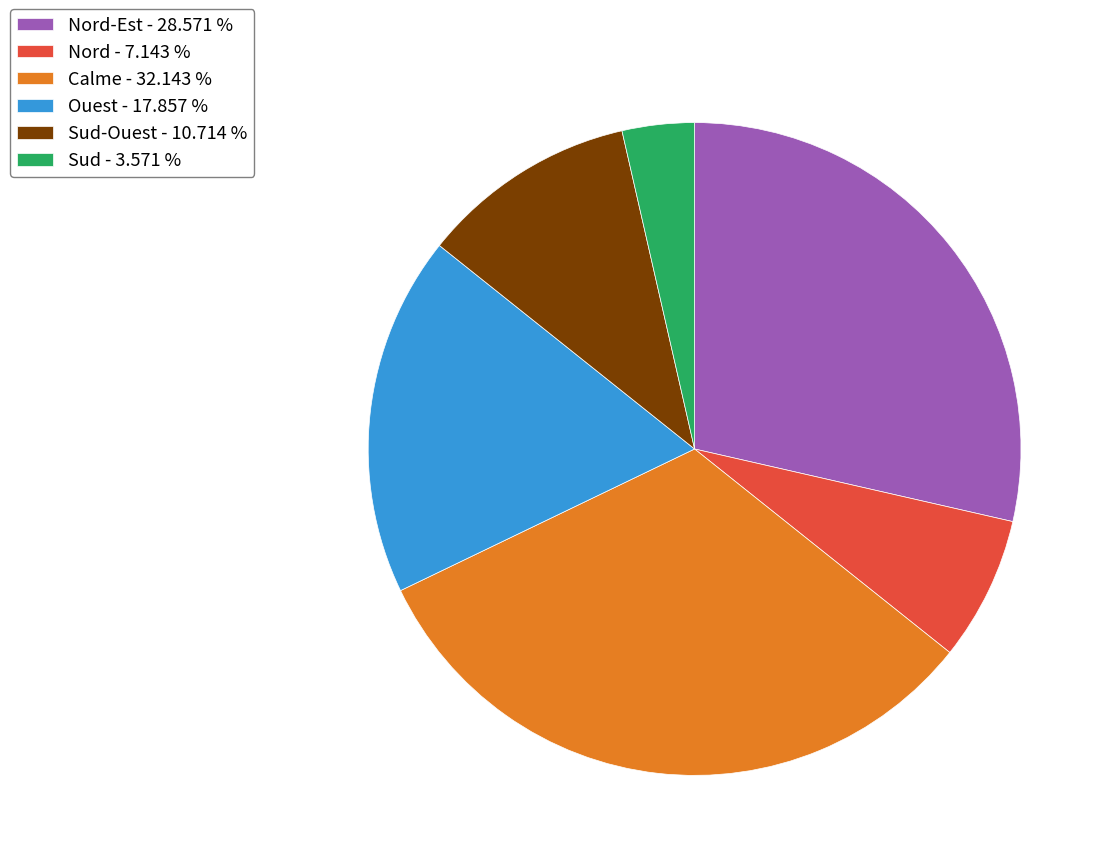

Does any single category account for the majority?

No